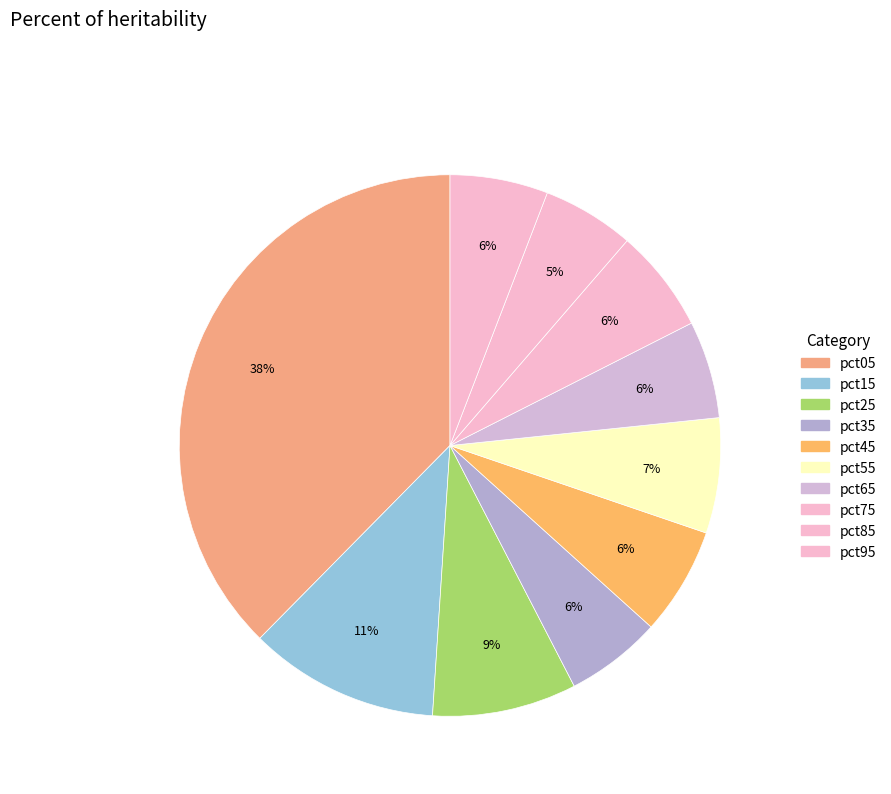

To the nearest percent, what portion does pct65 represent?

6%